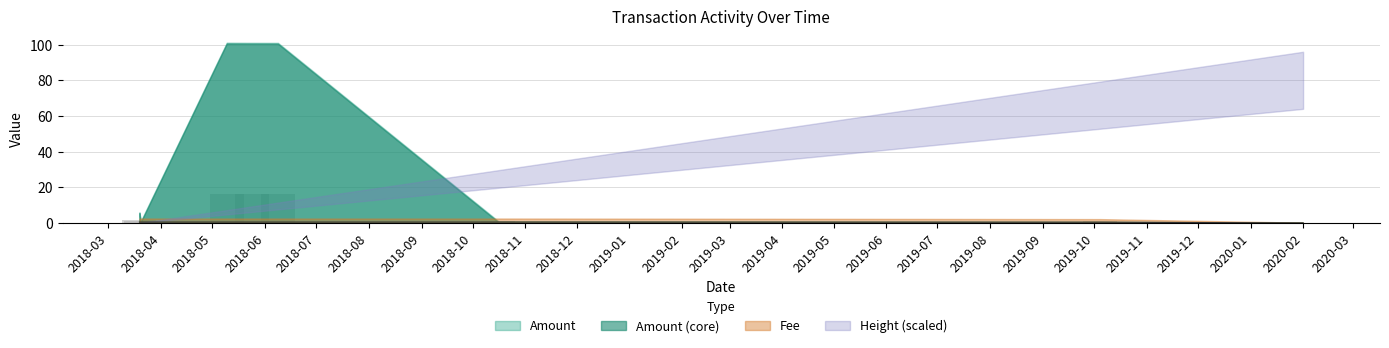

How many values in the Amount series are below 1?

2